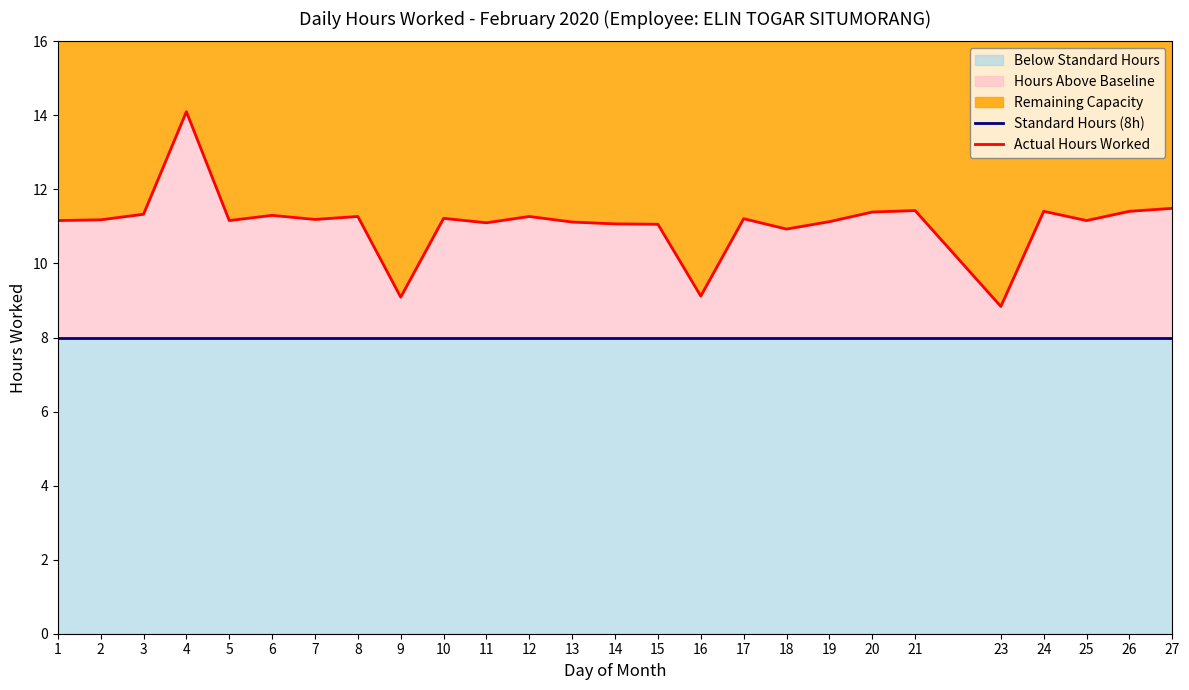

How many lines are shown in the chart?

2